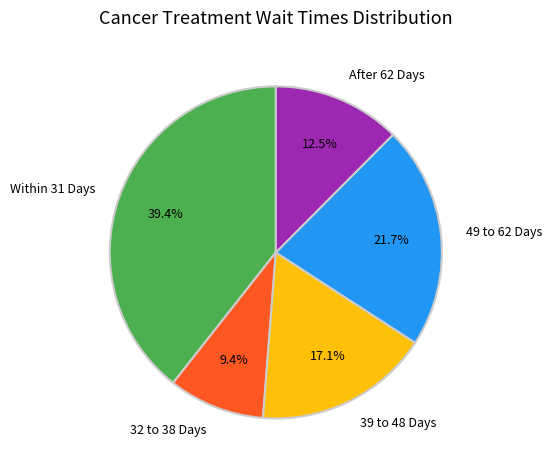

Is Within 31 Days the majority of the pie?

No